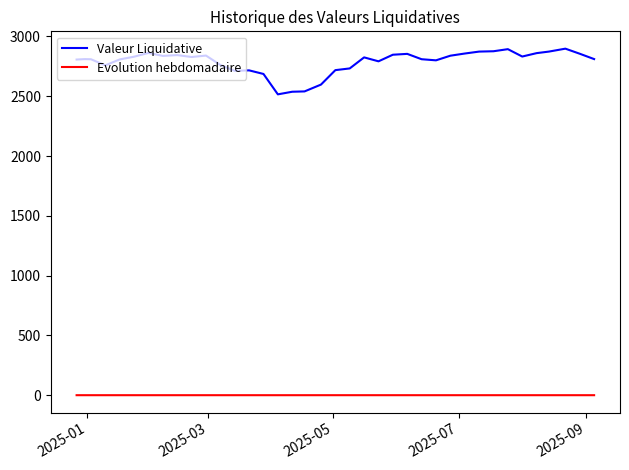

Rank the series by their maximum value, from lowest to highest.

Evolution hebdomadaire, Valeur Liquidative